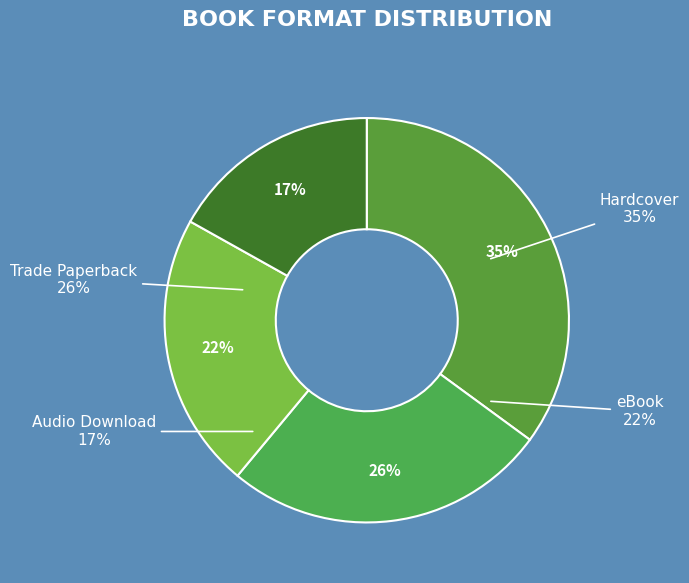

To the nearest percent, what portion does Hardcover represent?

35%